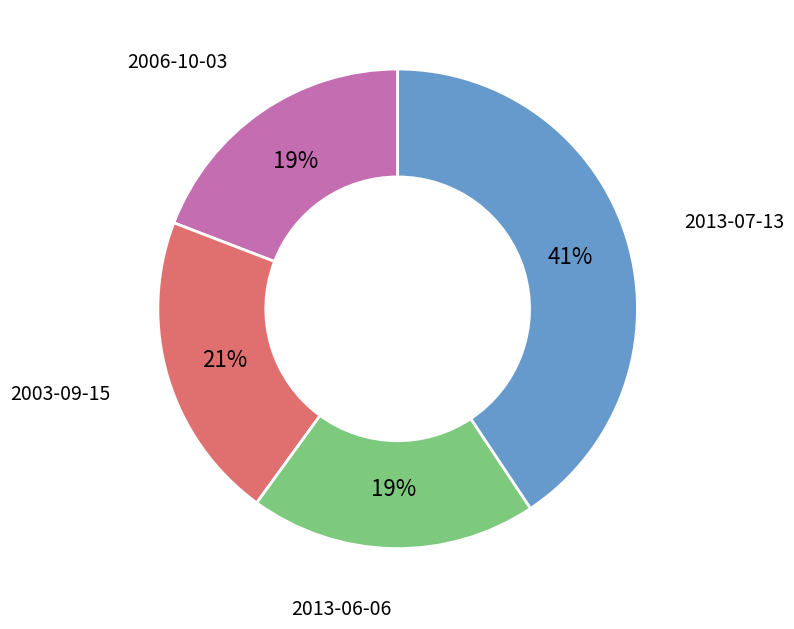

To the nearest percent, what portion does 2013-07-13 represent?

41%